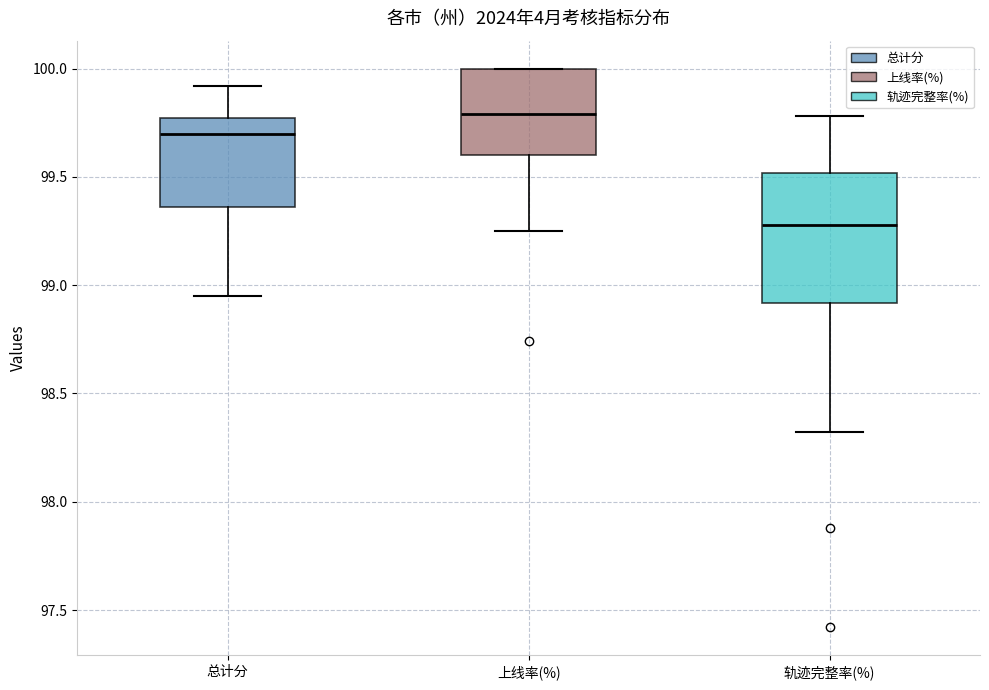

Reading left to right, read every box against the y-axis: the position of its median line, the range the box covers, and the ends of its whiskers. The values are not printed on the chart, so give them approximately, as read against the axis.

总计分: median 99.70, box 99.35 to 99.75, whiskers 98.95 to 99.90
上线率(%): median 99.80, box 99.60 to 100.00, whiskers 99.25 to 100.00
轨迹完整率(%): median 99.30, box 98.90 to 99.50, whiskers 98.30 to 99.80